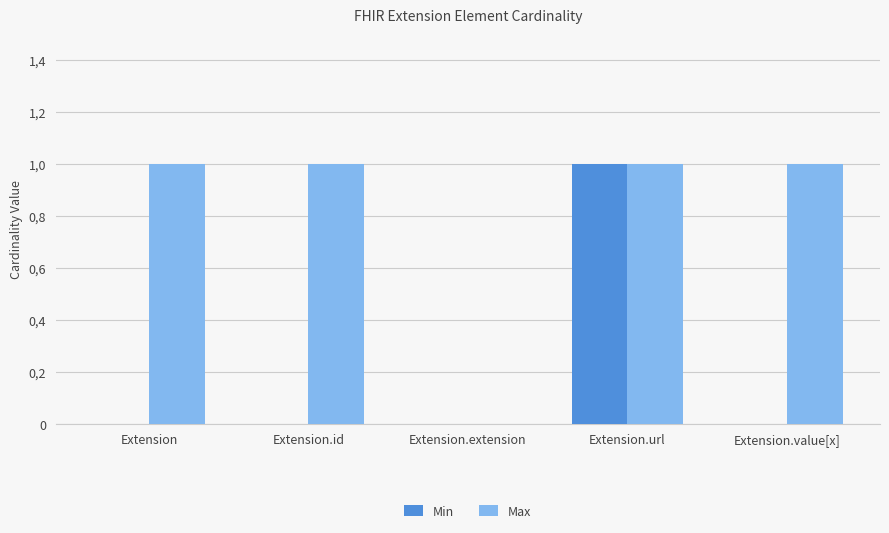

Does the chart contain stacked bars?

No